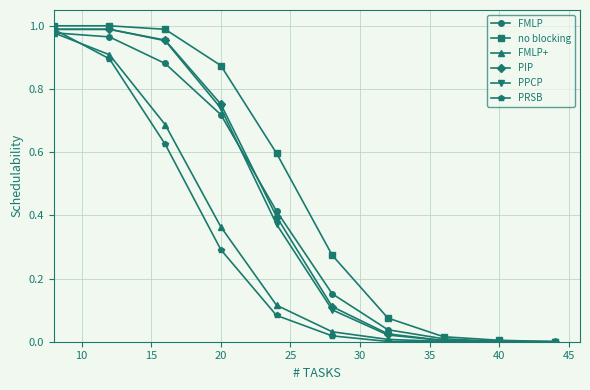

Which series has the largest total across all categories?

no blocking